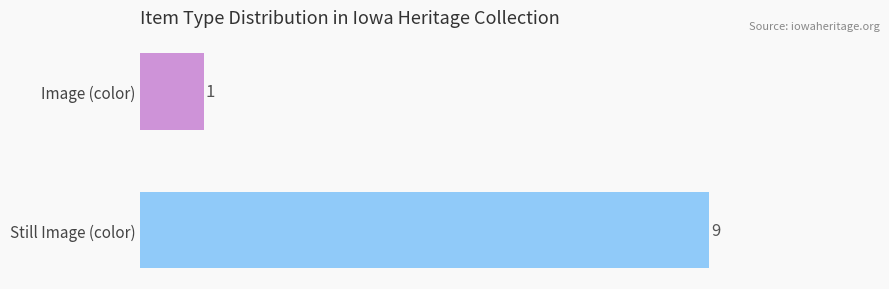

Between Still Image (color) and Image (color), which is larger?

Still Image (color)